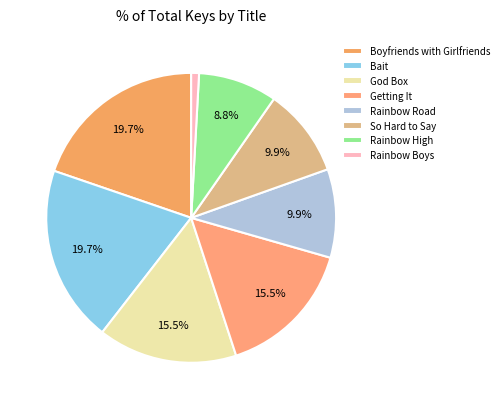

True or false: Rainbow Road accounts for 1% of the total.

False